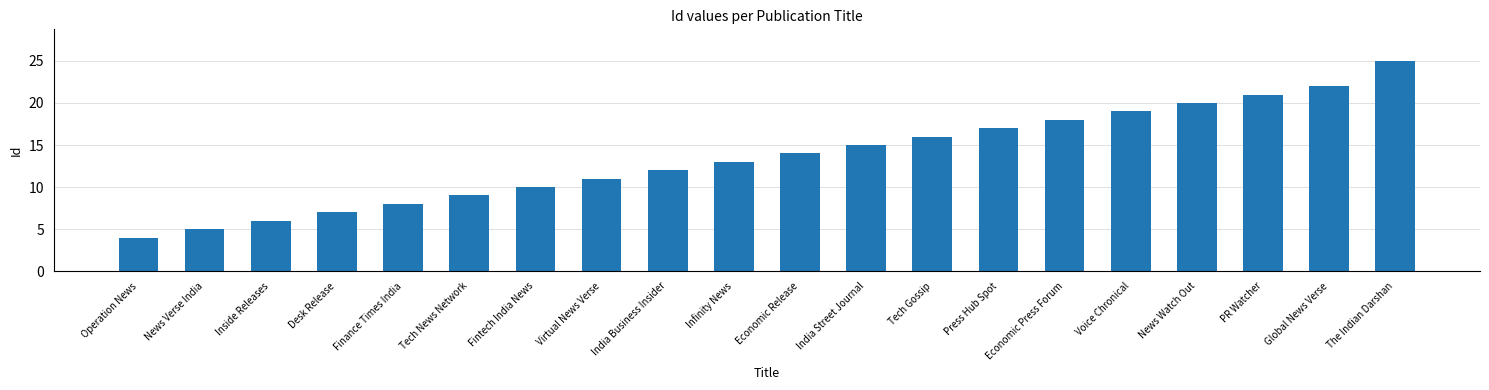

What is the maximum value shown in the chart?

25